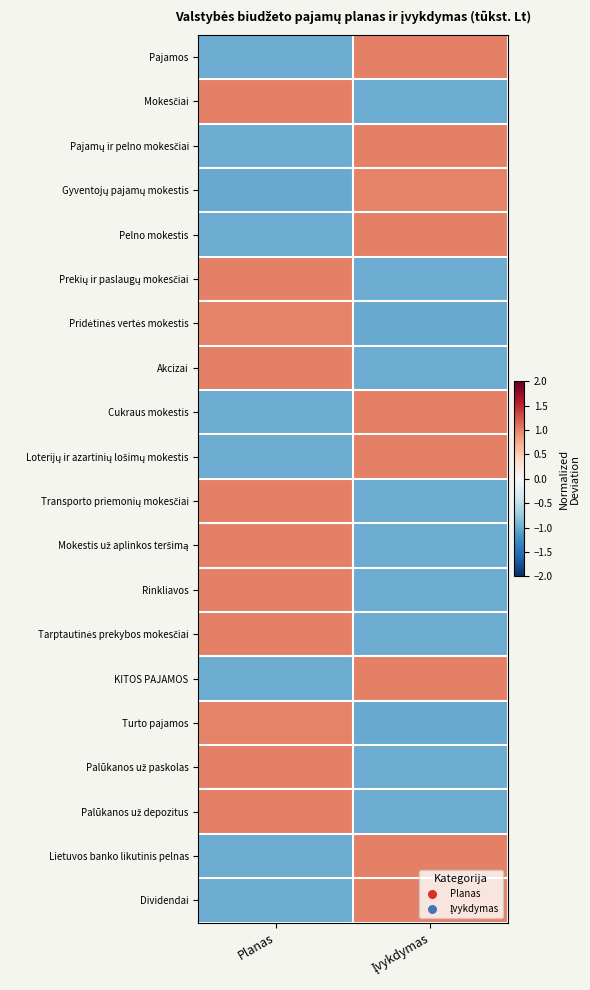

At Įvykdymas, list the series in order from largest to smallest.

Cukraus mokestis, Pajamos, Pajamų ir pelno mokesčiai, Pelno mokestis, Loterijų ir azartinių lošimų mokestis, KITOS PAJAMOS, Lietuvos banko likutinis pelnas, Dividendai, Gyventojų pajamų mokestis, Mokesčiai, Prekių ir paslaugų mokesčiai, Akcizai, Transporto priemonių mokesčiai, Mokestis už aplinkos teršimą, Rinkliavos, Tarptautinės prekybos mokesčiai, Palūkanos už paskolas, Palūkanos už depozitus, Pridėtinės vertės mokestis, Turto pajamos